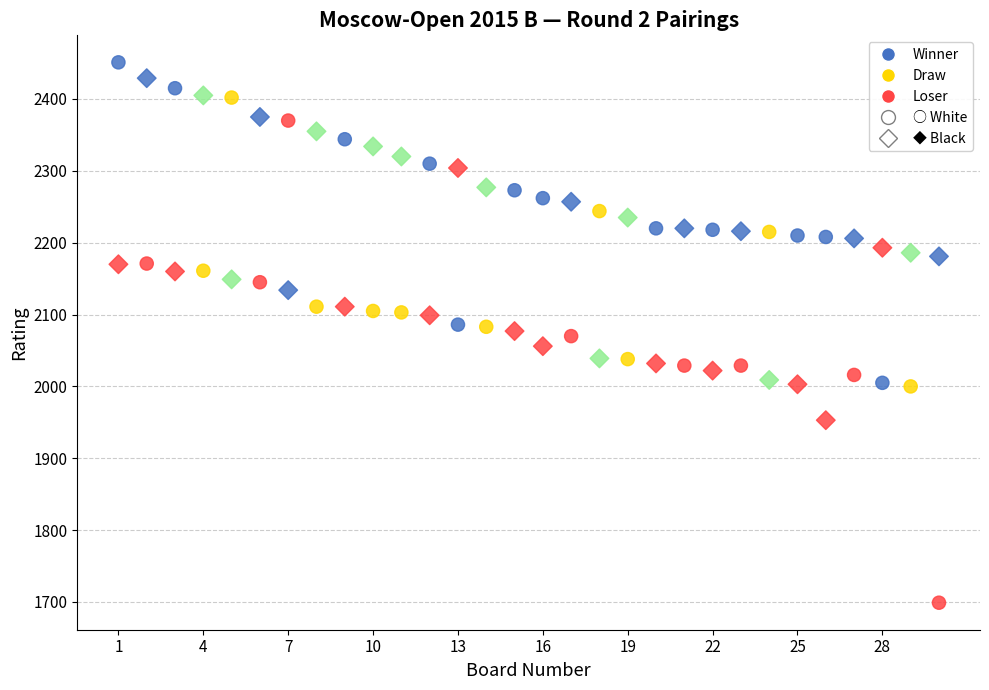

Across all data points, what is the range of X values (max minus min)?

29